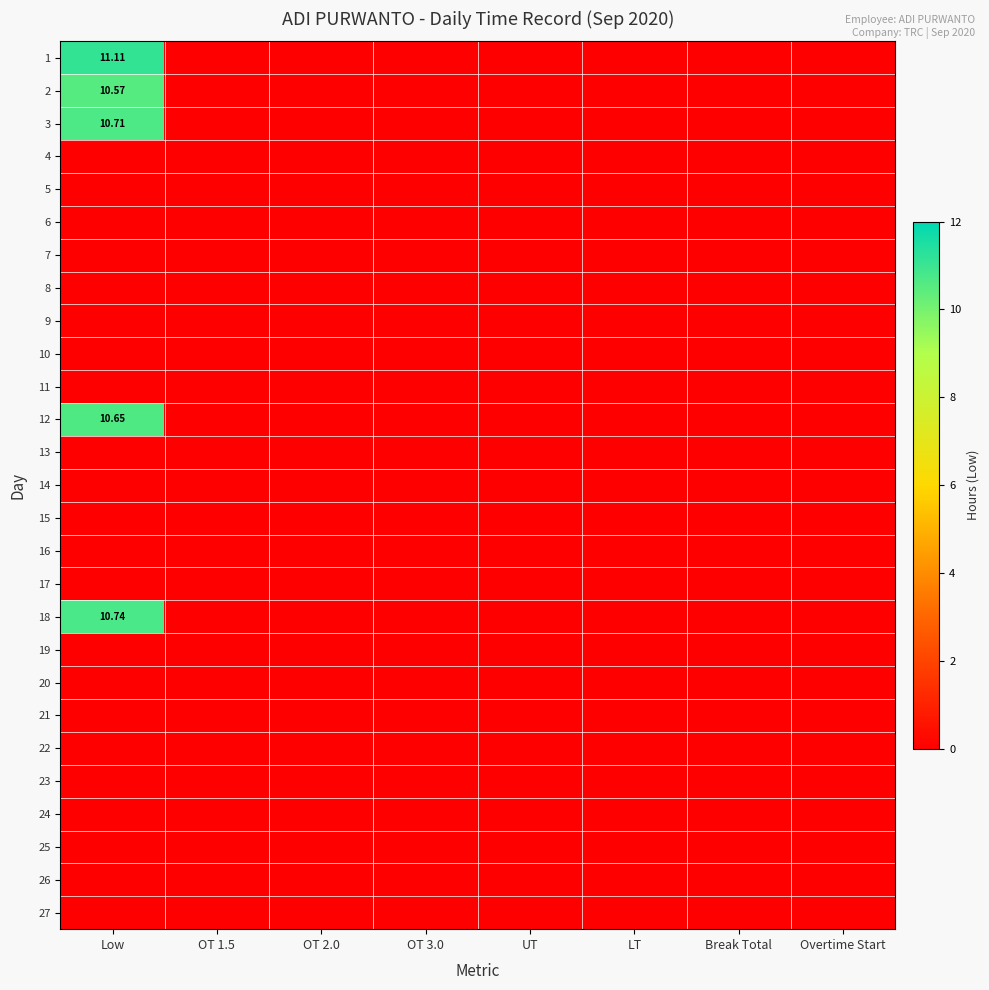

At how many categories does at least one series exceed 6?

1